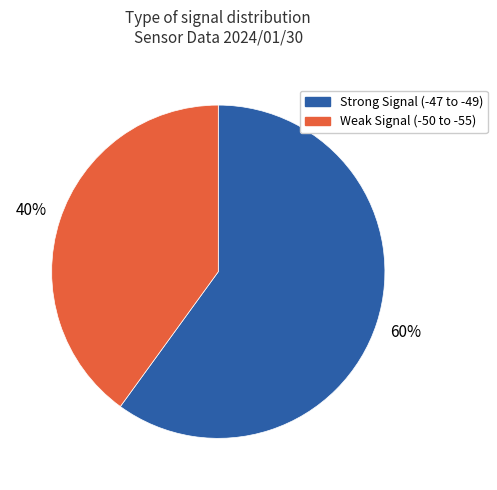

Is there a majority slice in this chart?

Yes